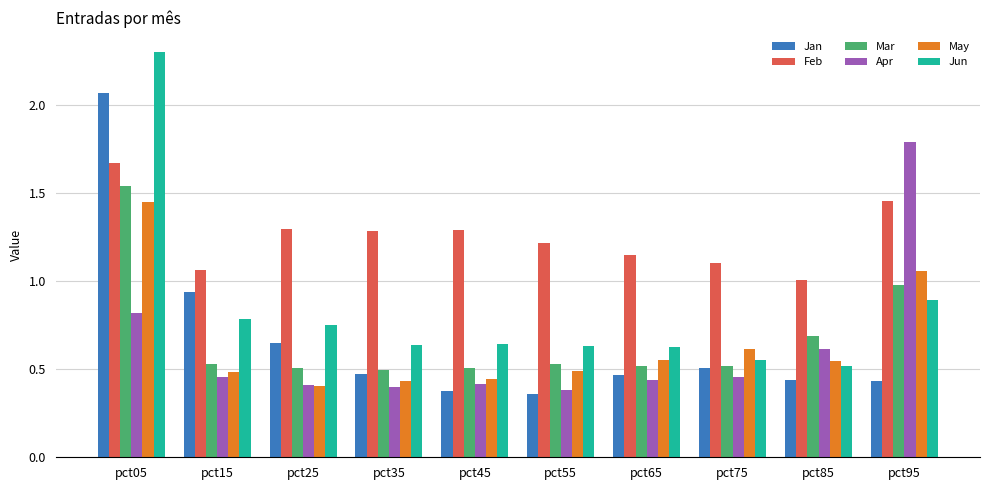

At which label does Jun reach its peak?

pct05